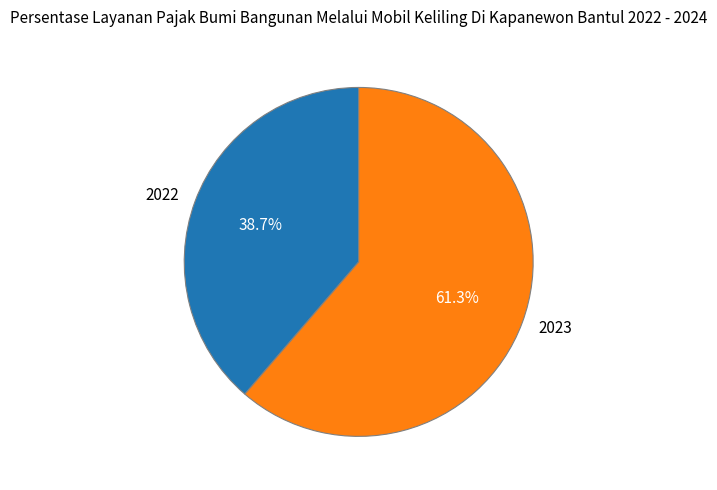

Does any single category account for the majority?

Yes